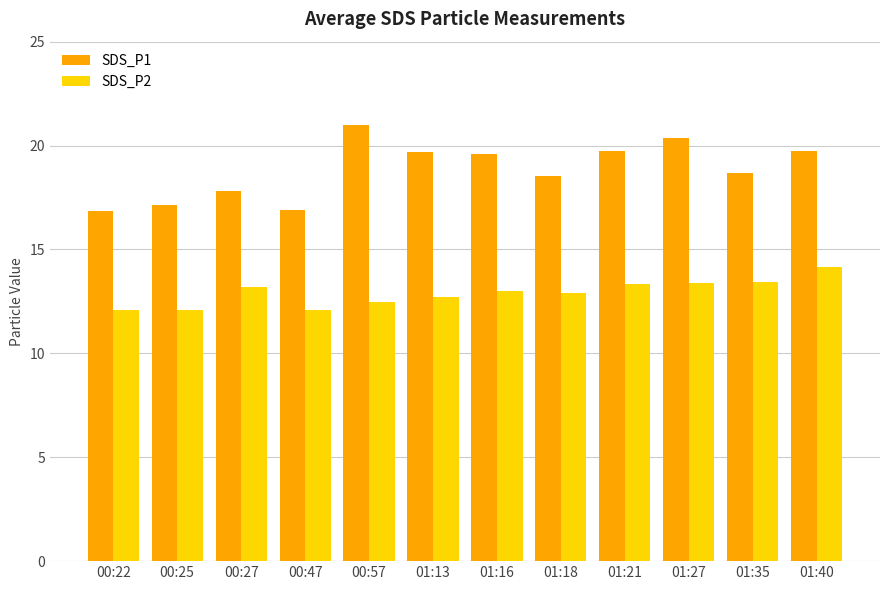

Which series changed the most between 00:57 and 01:40?

SDS_P2